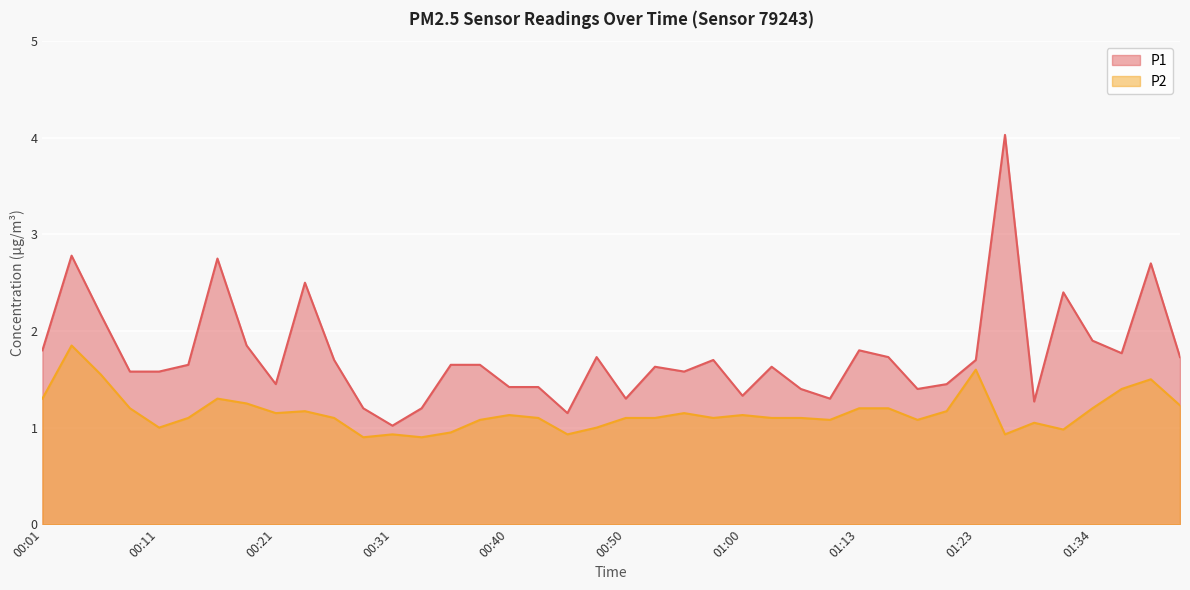

Rank the series at 01:48 from lowest to highest value.

P2, P1